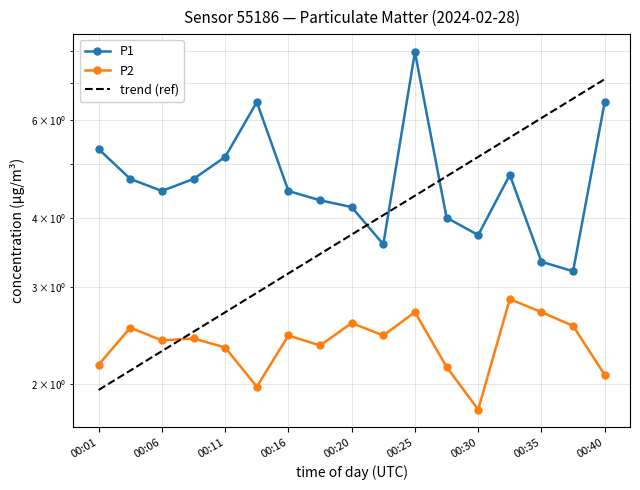

Between 00:38 and 00:11, which is larger?

00:11